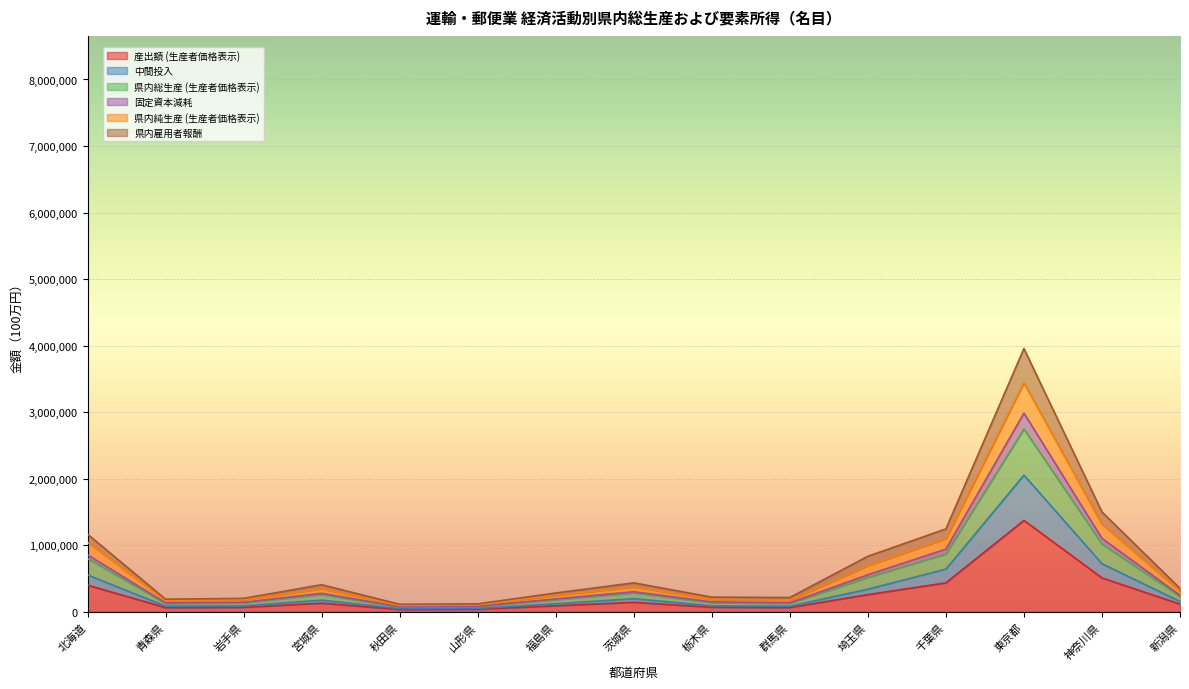

What is the maximum value for 産出額 (生産者価格表示)?

1373808.3